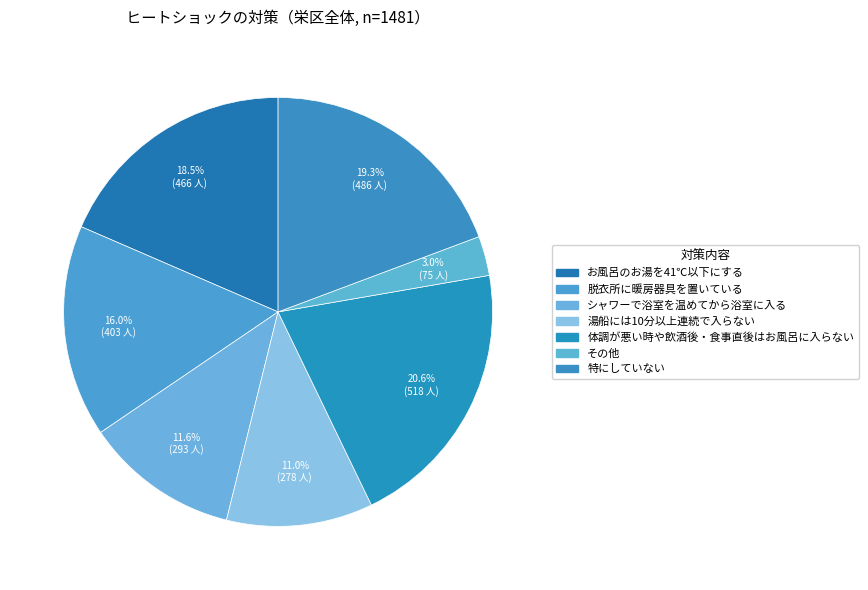

What is the total percentage of 体調が悪い時や飲酒後・食事直後はお風呂に入らない and シャワーで浴室を温めてから浴室に入る?

32.2%